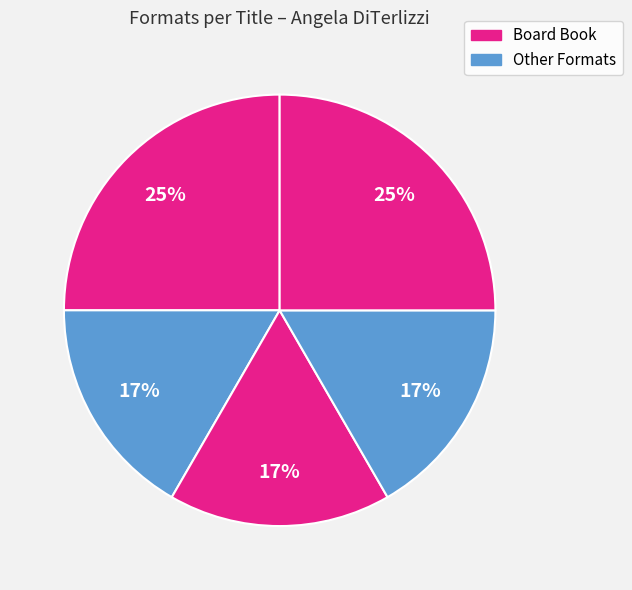

How many segments does this pie chart have?

5